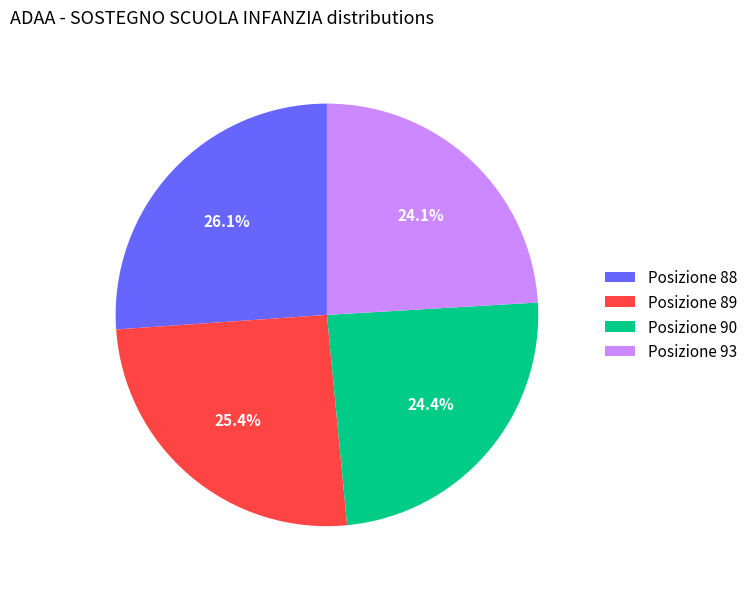

Is there any slice that represents more than half of the pie?

No